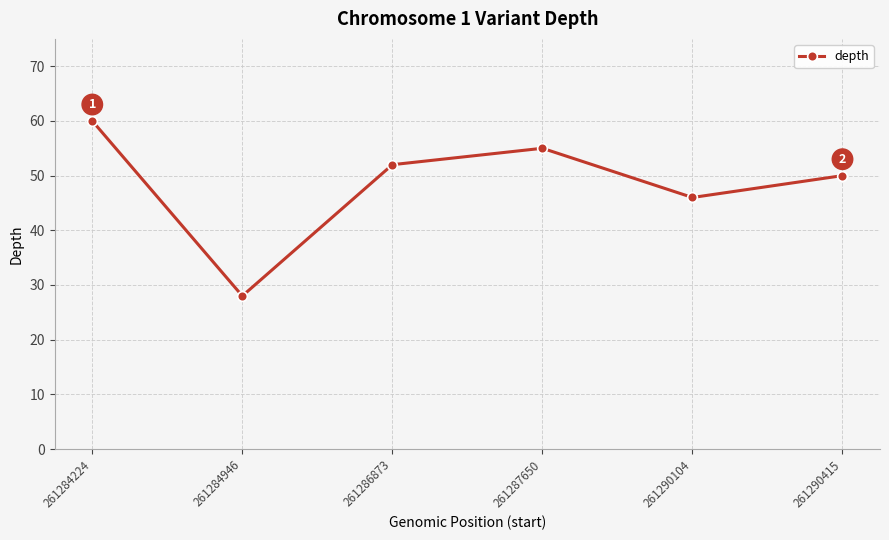

At which label is the value closest to 44?

261290104